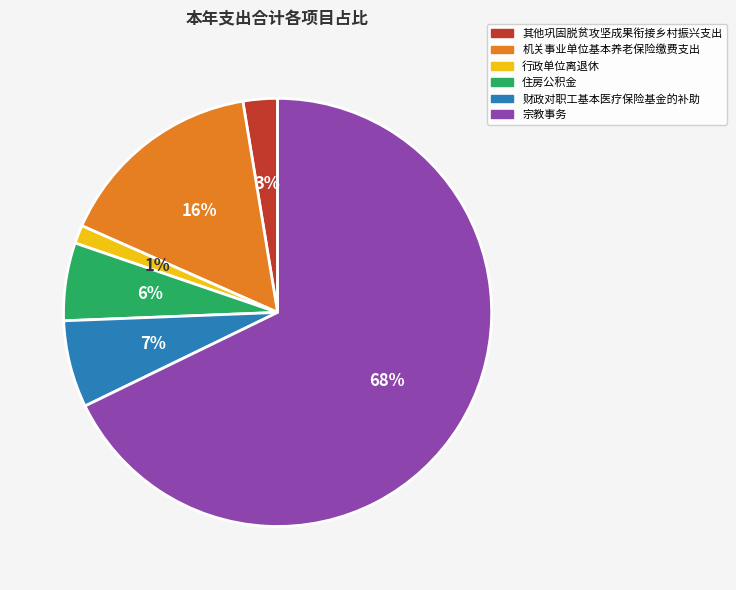

Approximately how many times larger is the value at 行政单位离退休 compared to 住房公积金?

0.2